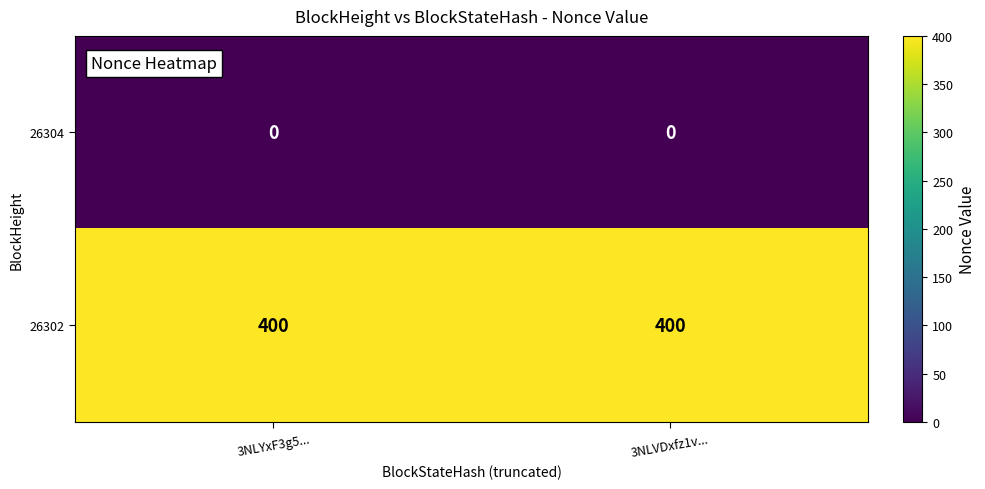

Which series has the largest total across all categories?

26302